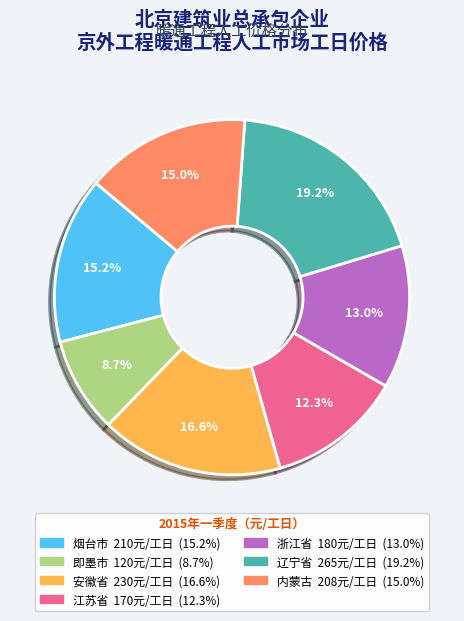

Is there any slice that represents more than half of the pie?

No